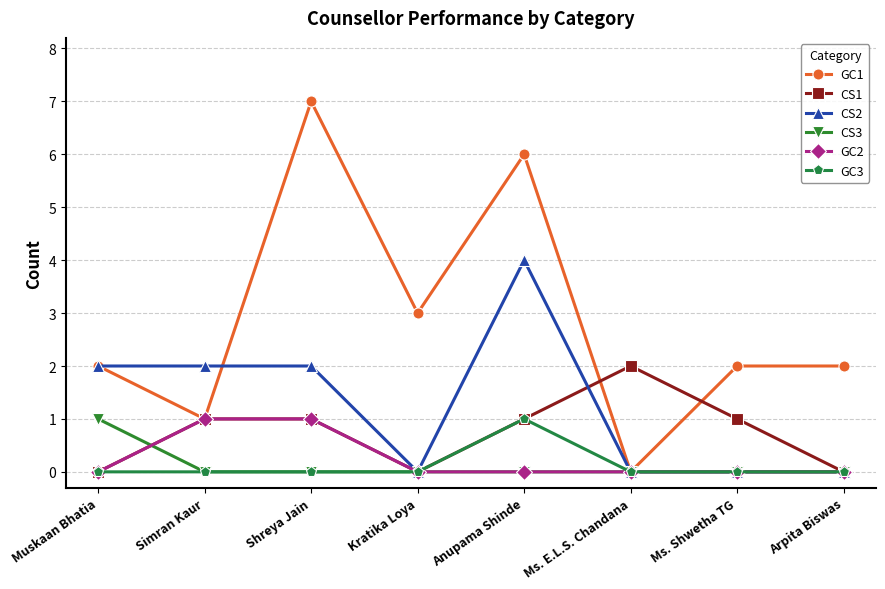

Which series changed the most between Shreya Jain and Anupama Shinde?

CS2